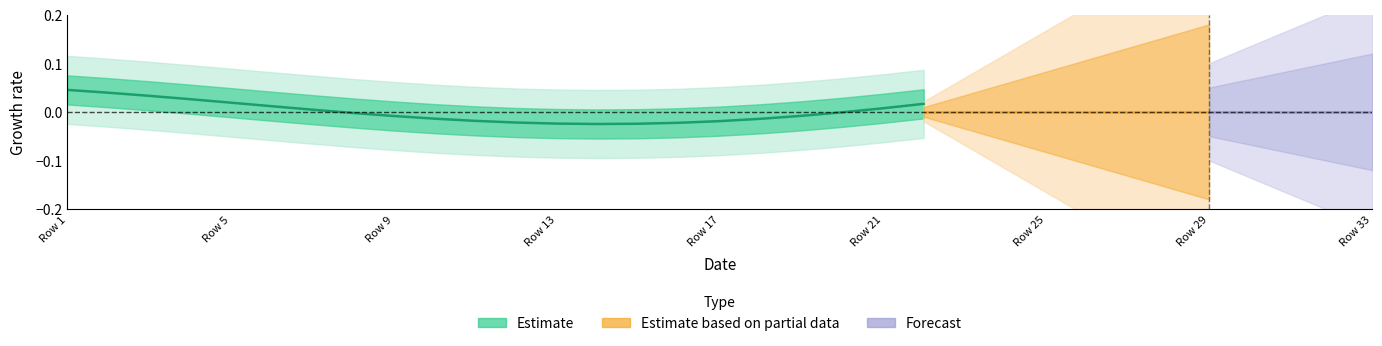

How many lines are shown in the chart?

3